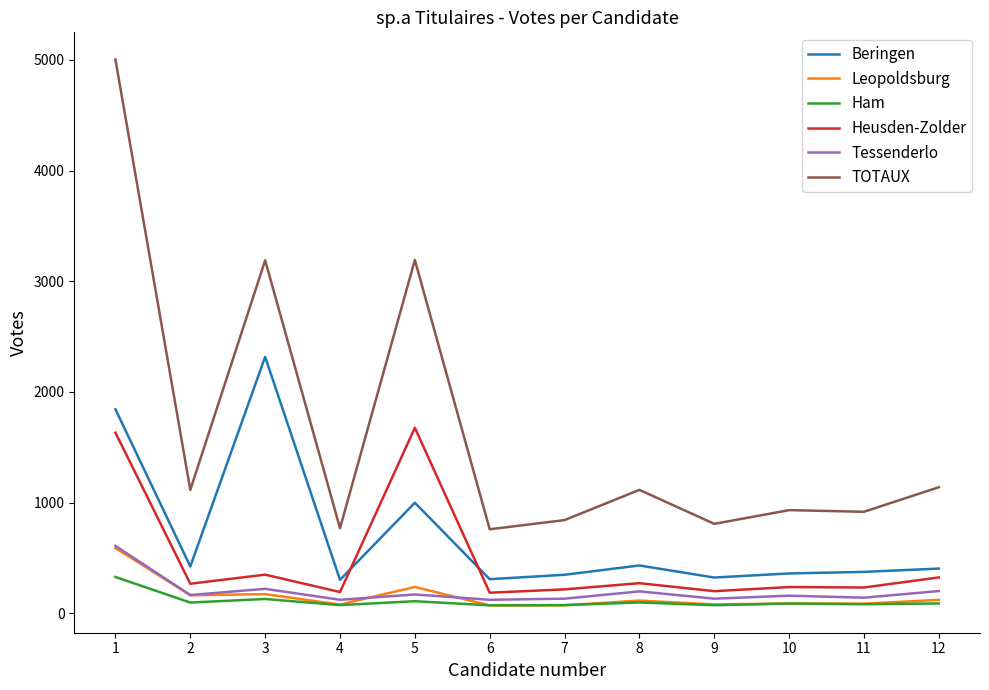

What is the minimum value for Tessenderlo?

122